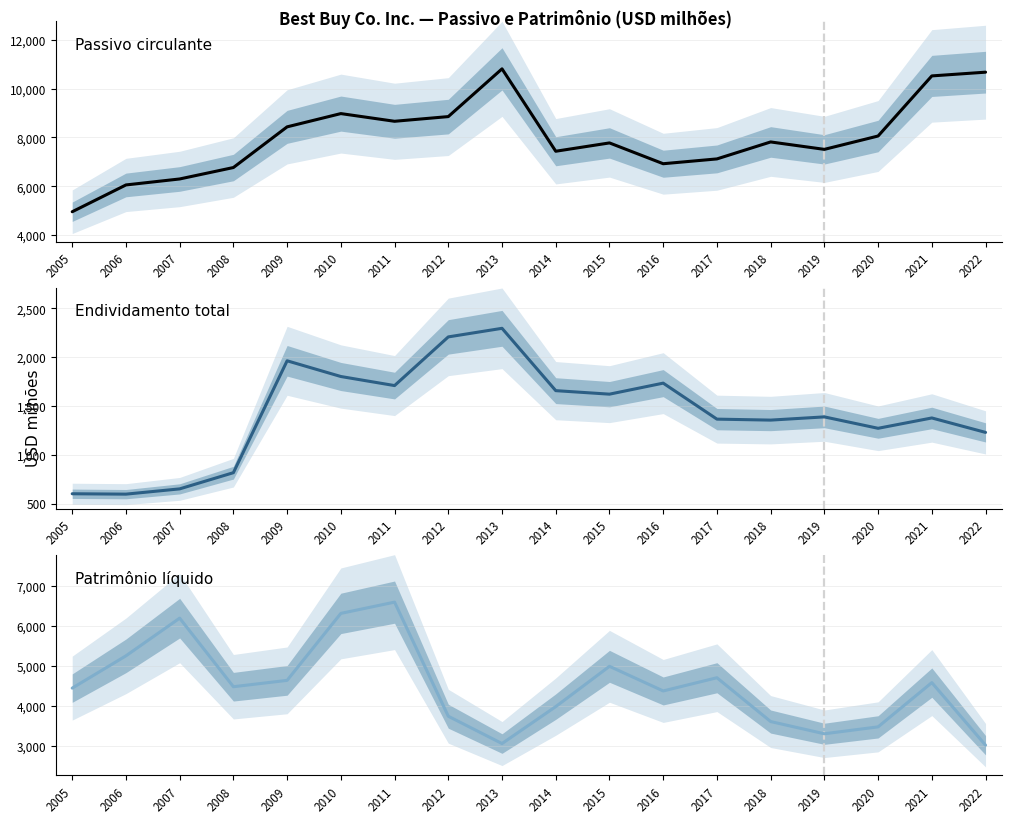

List the series in order of their peak value, lowest first.

Endividamento total, Patrimônio líquido, Passivo circulante